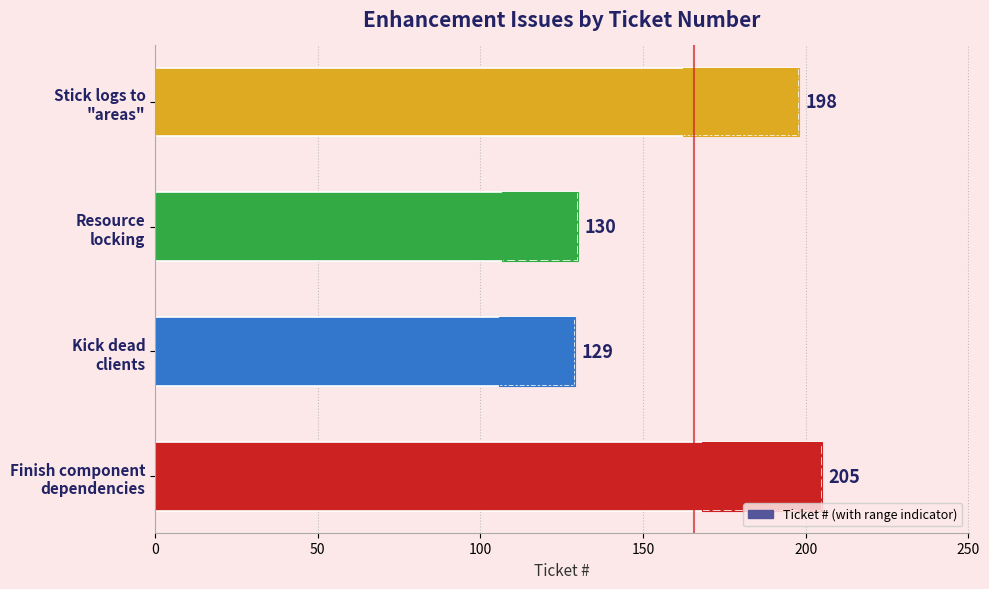

The chart shows a value of 58 at Kick dead clients. True or false?

False